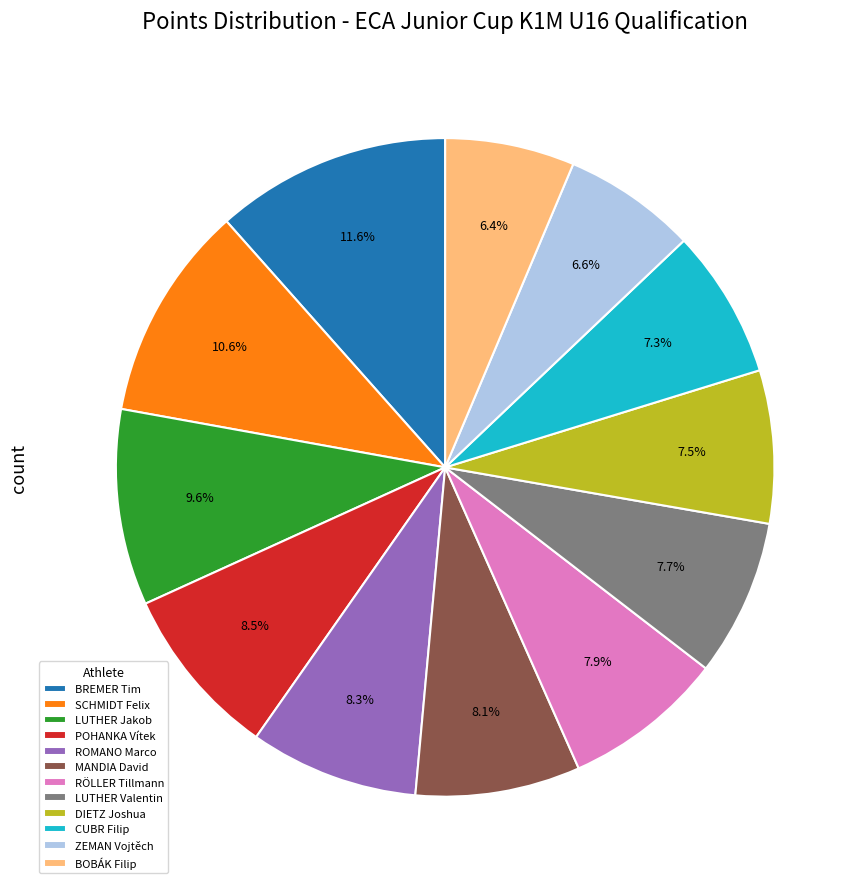

Does LUTHER Valentin represent more than half of the total?

No